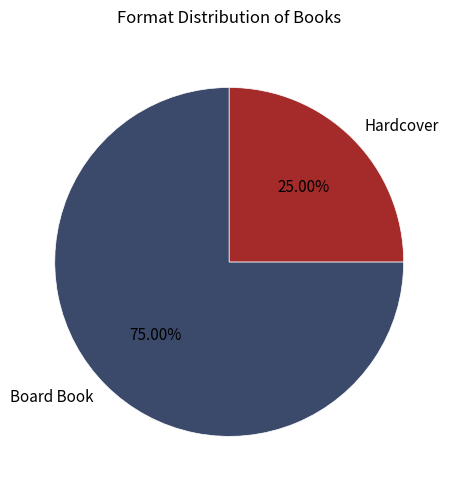

To the nearest percent, what is the average slice percentage?

50%